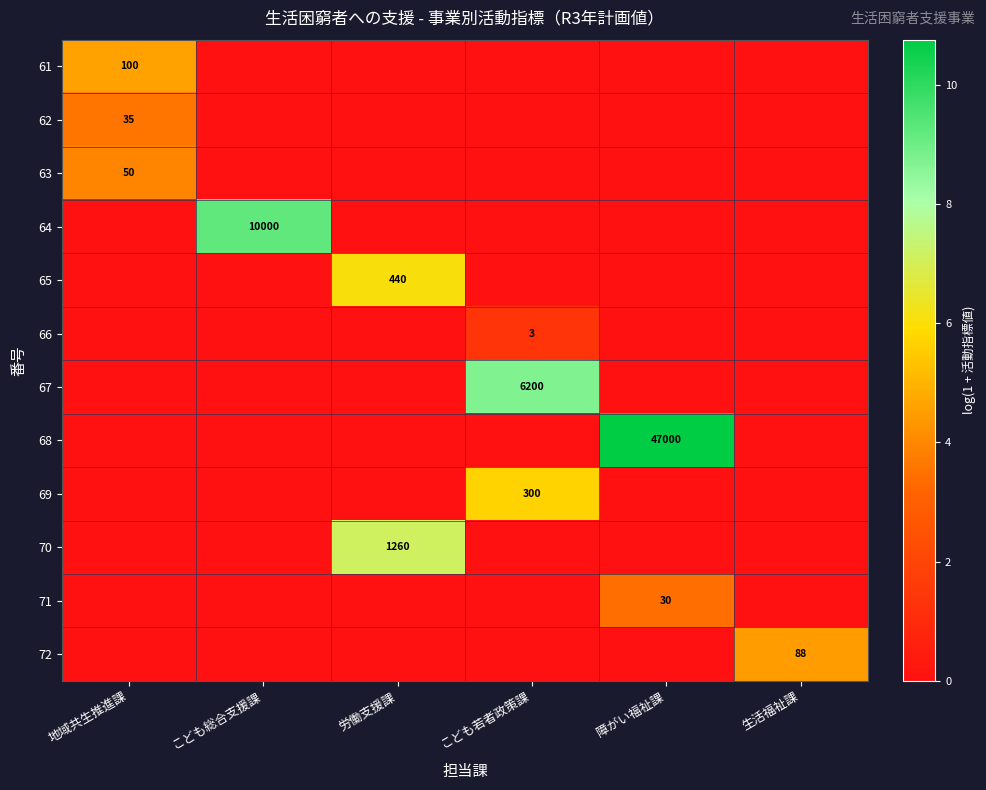

The value of 61 at 地域共生推進課 is 100. True or false?

True